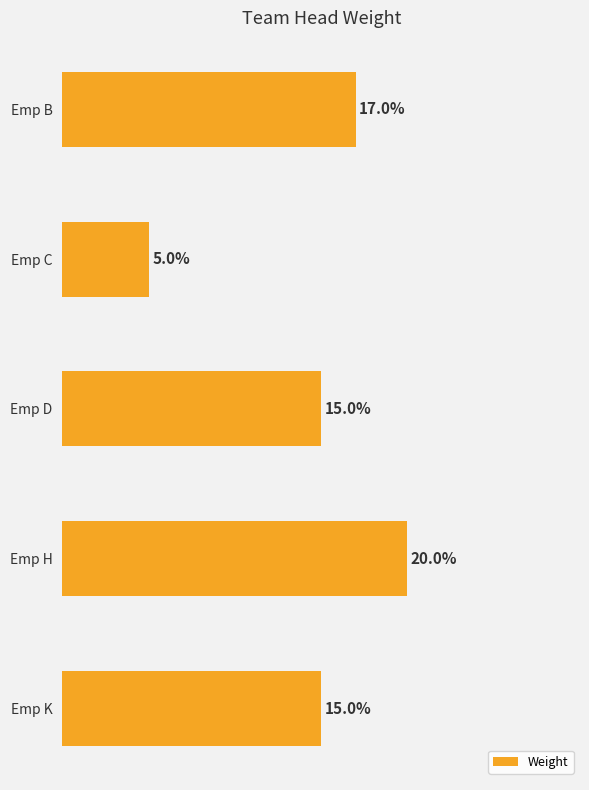

Are the bars horizontal?

Yes